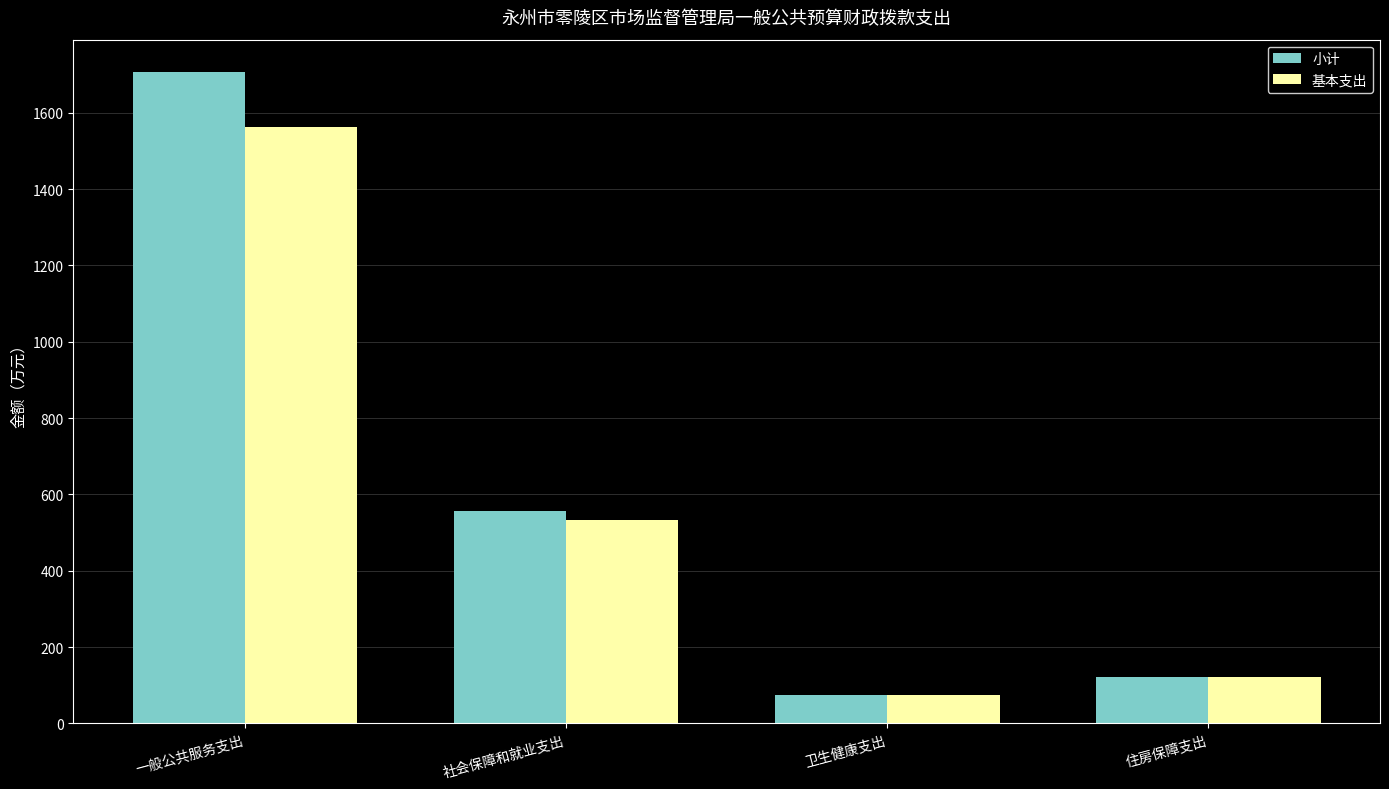

What is the value of the 小计 bar at the 2nd from the left?

556.7